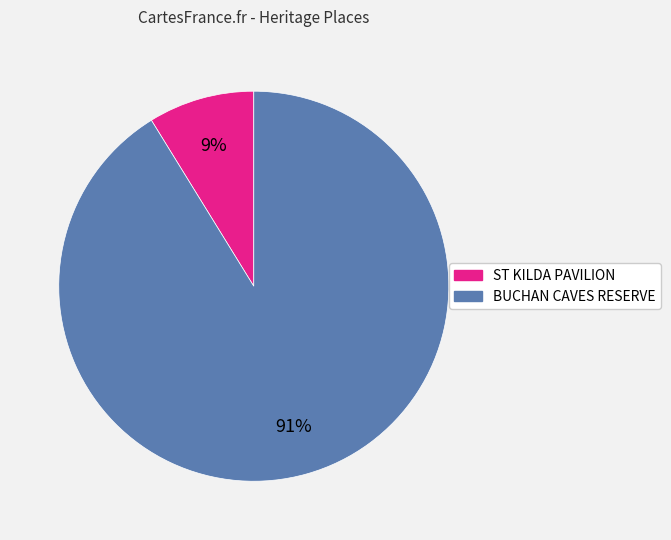

How many slices are in this pie chart?

2